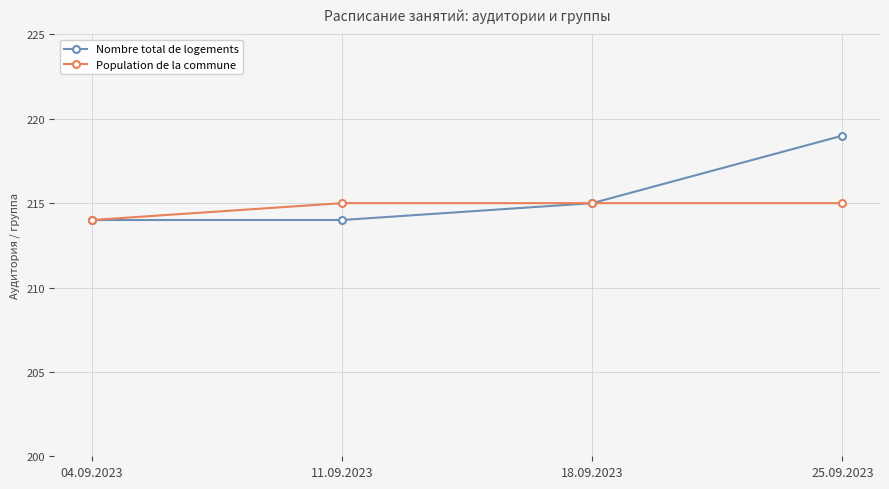

What is the highest value of the Nombre total de logements series?

219